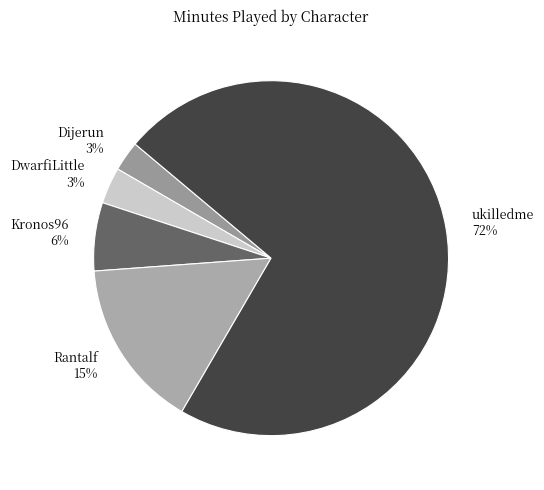

Which category accounts for the majority?

ukilledme